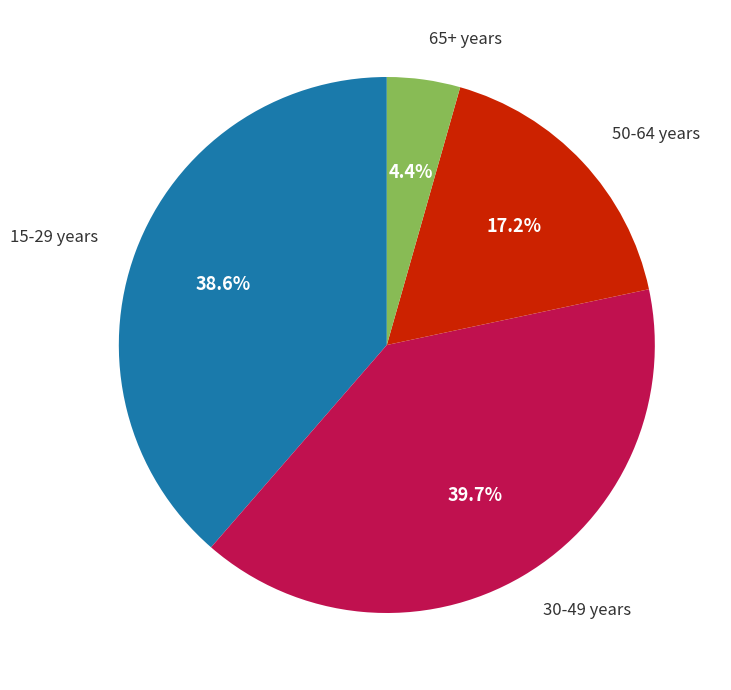

Is there any slice that represents more than half of the pie?

No